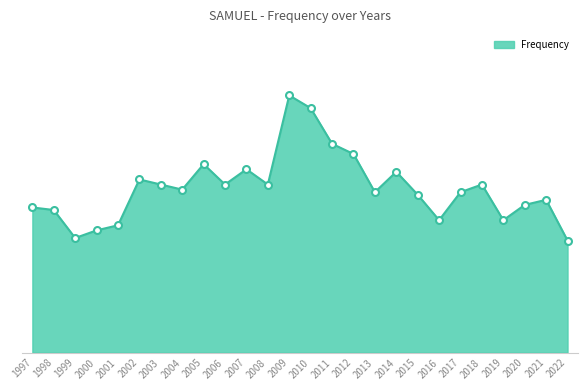

The chart shows a value of 102 at 2021. True or false?

False